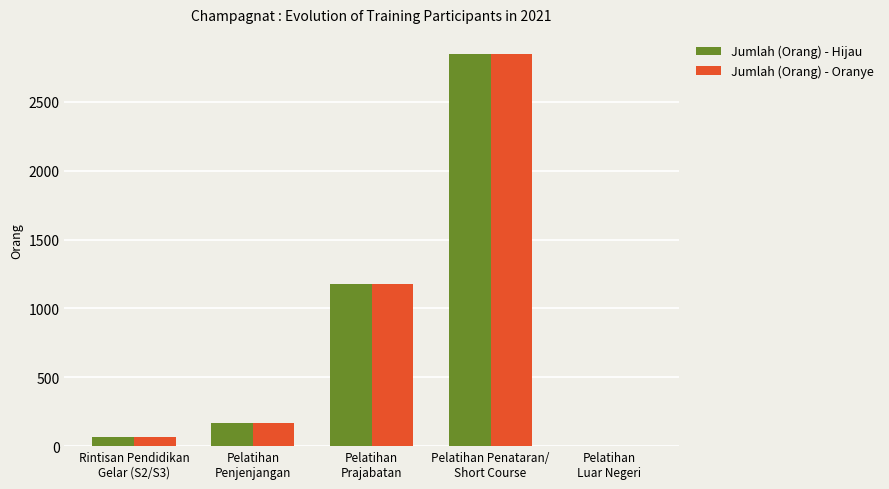

What is the total value across all series at Pelatihan
Penjenjangan?

336